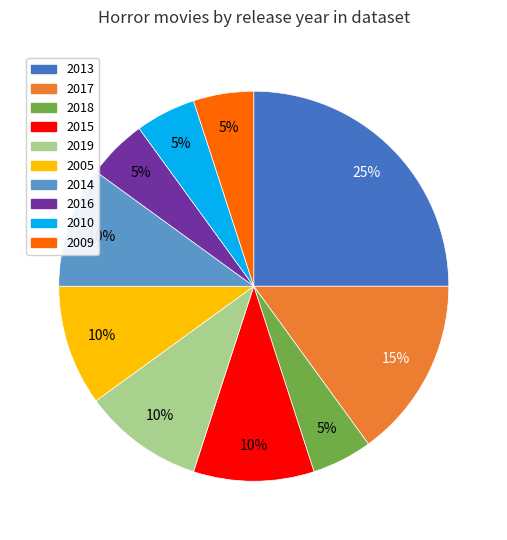

To the nearest percent, what is the average slice percentage?

10%